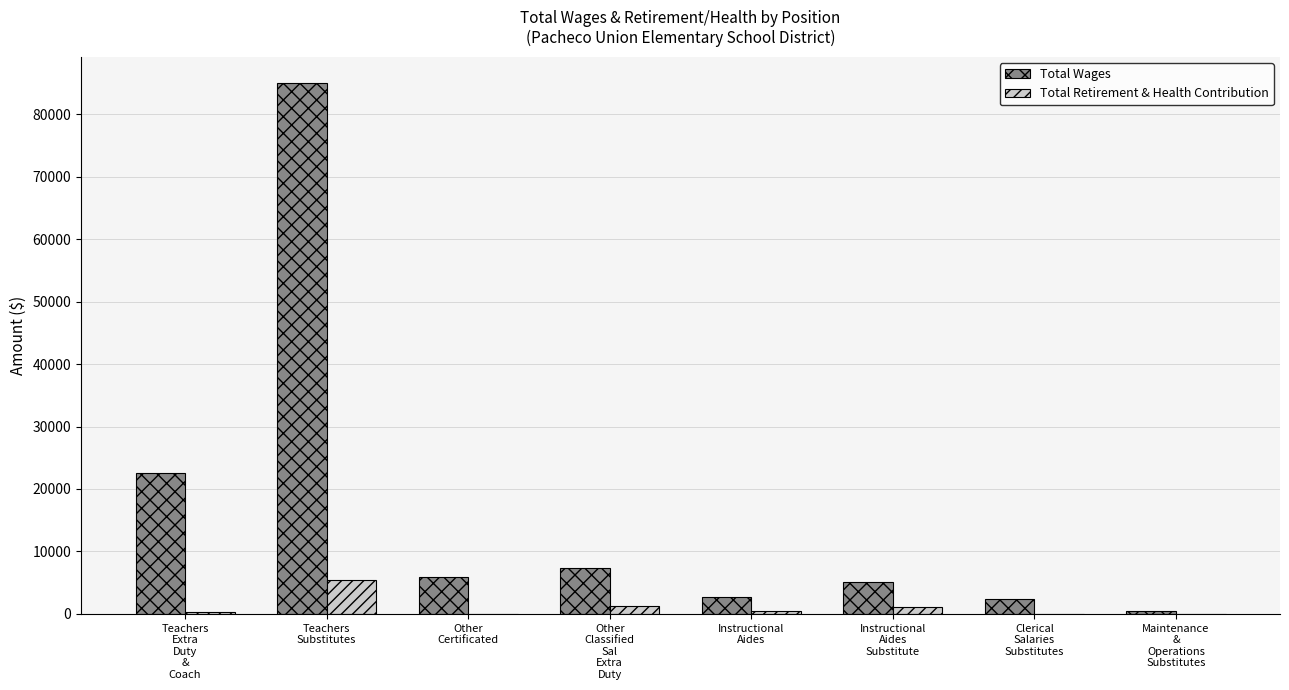

Are the bars grouped side by side (vs. stacked)?

Yes